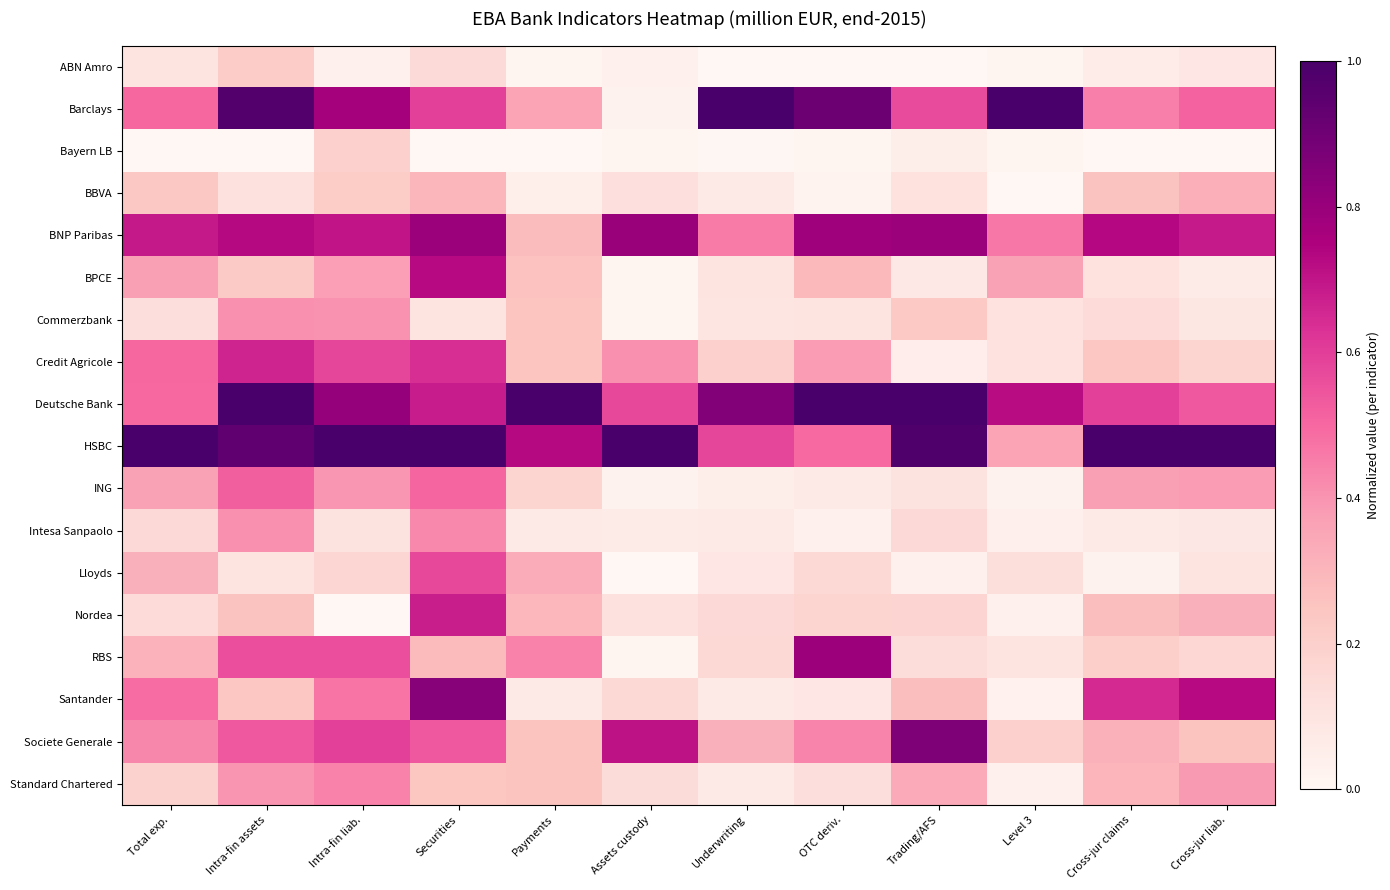

Reading left to right, extract all data points from this chart.

ABN Amro: Total exp.=0.1	Intra-fin assets=0.2	Intra-fin liab.=0.0	Securities=0.2	Payments=0.0	Assets custody=0.0	Underwriting=0.0	OTC deriv.=0.0	Trading/AFS=0.0	Level 3=0.0	Cross-jur claims=0.1	Cross-jur liab.=0.1
Barclays: Total exp.=0.5	Intra-fin assets=1.0	Intra-fin liab.=0.8	Securities=0.6	Payments=0.4	Assets custody=0.0	Underwriting=1.0	OTC deriv.=0.9	Trading/AFS=0.6	Level 3=1.0	Cross-jur claims=0.4	Cross-jur liab.=0.5
Bayern LB: Total exp.=0.0	Intra-fin assets=0.0	Intra-fin liab.=0.2	Securities=0.0	Payments=0.0	Assets custody=0.0	Underwriting=0.0	OTC deriv.=0.0	Trading/AFS=0.0	Level 3=0.0	Cross-jur claims=0.0	Cross-jur liab.=0.0
BBVA: Total exp.=0.2	Intra-fin assets=0.1	Intra-fin liab.=0.2	Securities=0.3	Payments=0.0	Assets custody=0.1	Underwriting=0.1	OTC deriv.=0.0	Trading/AFS=0.1	Level 3=0.0	Cross-jur claims=0.3	Cross-jur liab.=0.3
BNP Paribas: Total exp.=0.7	Intra-fin assets=0.7	Intra-fin liab.=0.7	Securities=0.8	Payments=0.3	Assets custody=0.8	Underwriting=0.5	OTC deriv.=0.8	Trading/AFS=0.8	Level 3=0.5	Cross-jur claims=0.7	Cross-jur liab.=0.7
BPCE: Total exp.=0.4	Intra-fin assets=0.2	Intra-fin liab.=0.4	Securities=0.7	Payments=0.3	Assets custody=0.0	Underwriting=0.1	OTC deriv.=0.3	Trading/AFS=0.1	Level 3=0.4	Cross-jur claims=0.1	Cross-jur liab.=0.1
Commerzbank: Total exp.=0.1	Intra-fin assets=0.4	Intra-fin liab.=0.4	Securities=0.1	Payments=0.2	Assets custody=0.0	Underwriting=0.1	OTC deriv.=0.1	Trading/AFS=0.2	Level 3=0.1	Cross-jur claims=0.1	Cross-jur liab.=0.1
Credit Agricole: Total exp.=0.5	Intra-fin assets=0.7	Intra-fin liab.=0.6	Securities=0.6	Payments=0.2	Assets custody=0.4	Underwriting=0.2	OTC deriv.=0.4	Trading/AFS=0.1	Level 3=0.1	Cross-jur claims=0.2	Cross-jur liab.=0.2
Deutsche Bank: Total exp.=0.5	Intra-fin assets=1.0	Intra-fin liab.=0.8	Securities=0.7	Payments=1.0	Assets custody=0.6	Underwriting=0.9	OTC deriv.=1.0	Trading/AFS=1.0	Level 3=0.7	Cross-jur claims=0.6	Cross-jur liab.=0.5
HSBC: Total exp.=1.0	Intra-fin assets=0.9	Intra-fin liab.=1.0	Securities=1.0	Payments=0.7	Assets custody=1.0	Underwriting=0.6	OTC deriv.=0.5	Trading/AFS=1.0	Level 3=0.4	Cross-jur claims=1.0	Cross-jur liab.=1.0
ING: Total exp.=0.4	Intra-fin assets=0.5	Intra-fin liab.=0.4	Securities=0.5	Payments=0.2	Assets custody=0.0	Underwriting=0.0	OTC deriv.=0.1	Trading/AFS=0.1	Level 3=0.0	Cross-jur claims=0.4	Cross-jur liab.=0.4
Intesa Sanpaolo: Total exp.=0.2	Intra-fin assets=0.4	Intra-fin liab.=0.1	Securities=0.4	Payments=0.1	Assets custody=0.1	Underwriting=0.1	OTC deriv.=0.0	Trading/AFS=0.2	Level 3=0.0	Cross-jur claims=0.1	Cross-jur liab.=0.1
Lloyds: Total exp.=0.3	Intra-fin assets=0.1	Intra-fin liab.=0.2	Securities=0.6	Payments=0.3	Assets custody=0.0	Underwriting=0.1	OTC deriv.=0.2	Trading/AFS=0.0	Level 3=0.1	Cross-jur claims=0.0	Cross-jur liab.=0.1
Nordea: Total exp.=0.1	Intra-fin assets=0.3	Intra-fin liab.=0.0	Securities=0.7	Payments=0.3	Assets custody=0.1	Underwriting=0.2	OTC deriv.=0.2	Trading/AFS=0.2	Level 3=0.0	Cross-jur claims=0.3	Cross-jur liab.=0.3
RBS: Total exp.=0.3	Intra-fin assets=0.6	Intra-fin liab.=0.6	Securities=0.3	Payments=0.4	Assets custody=0.0	Underwriting=0.2	OTC deriv.=0.8	Trading/AFS=0.1	Level 3=0.1	Cross-jur claims=0.2	Cross-jur liab.=0.2
Santander: Total exp.=0.5	Intra-fin assets=0.2	Intra-fin liab.=0.5	Securities=0.8	Payments=0.1	Assets custody=0.2	Underwriting=0.1	OTC deriv.=0.1	Trading/AFS=0.3	Level 3=0.0	Cross-jur claims=0.7	Cross-jur liab.=0.7
Societe Generale: Total exp.=0.4	Intra-fin assets=0.5	Intra-fin liab.=0.6	Securities=0.5	Payments=0.3	Assets custody=0.7	Underwriting=0.3	OTC deriv.=0.4	Trading/AFS=0.9	Level 3=0.2	Cross-jur claims=0.3	Cross-jur liab.=0.3
Standard Chartered: Total exp.=0.2	Intra-fin assets=0.4	Intra-fin liab.=0.4	Securities=0.2	Payments=0.3	Assets custody=0.1	Underwriting=0.1	OTC deriv.=0.1	Trading/AFS=0.3	Level 3=0.0	Cross-jur claims=0.3	Cross-jur liab.=0.4